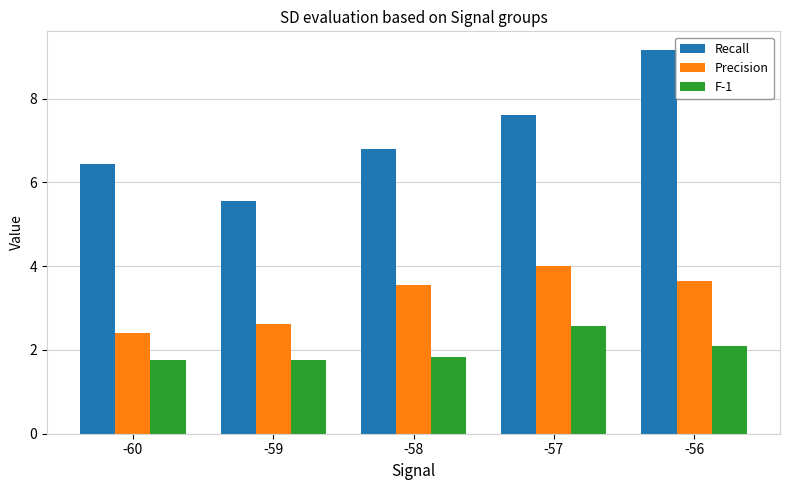

How many bars are there in each group?

3